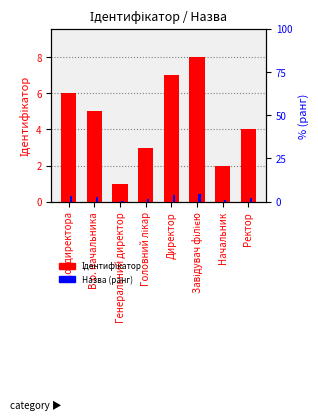

Is the value of Назва (ранг) at Ректор greater than the value of Ідентифікатор at Директор?

No